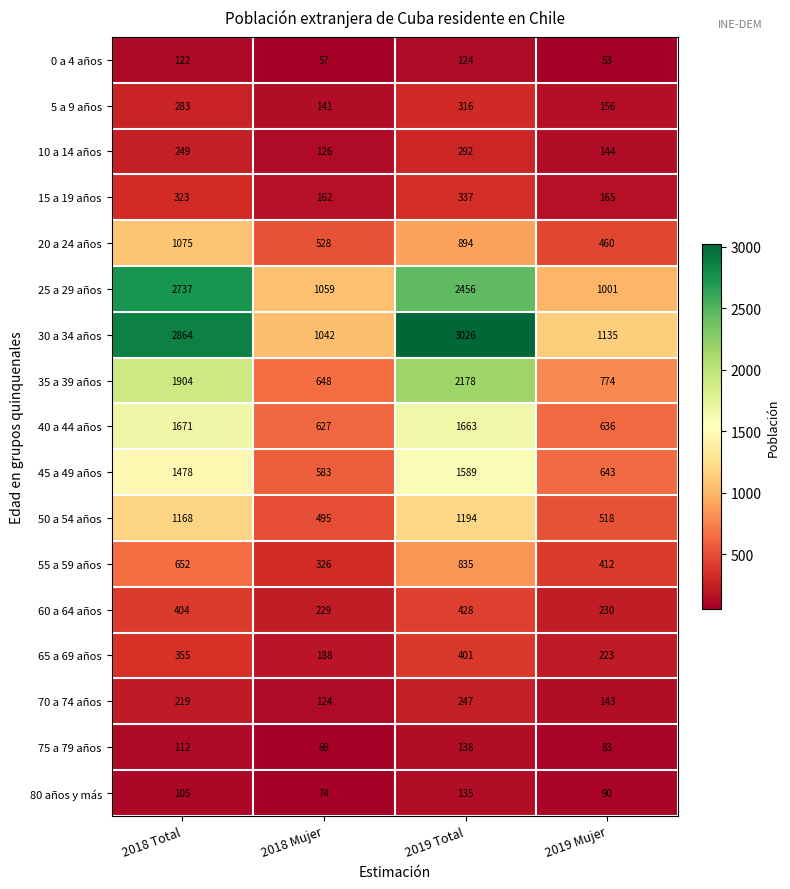

What is the total value across all series at 2018 Total?

15721